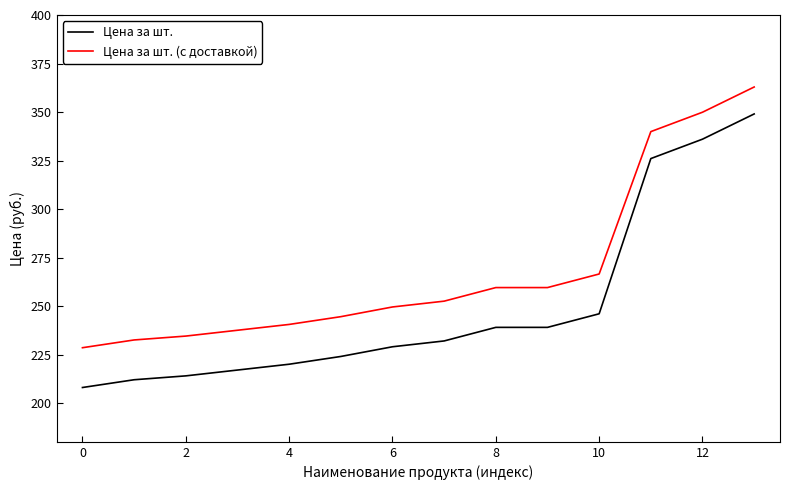

Reading left to right, extract all data points from this chart.

Цена за шт.: 208.0	212.0	214.0	217.0	220.0	224.0	229.0	232.0	239.0	239.0	246.0	326.0	336.0	349.0
Цена за шт. (с доставкой): 228.5	232.5	234.5	237.5	240.5	244.5	249.5	252.5	259.5	259.5	266.5	339.9	349.9	362.9